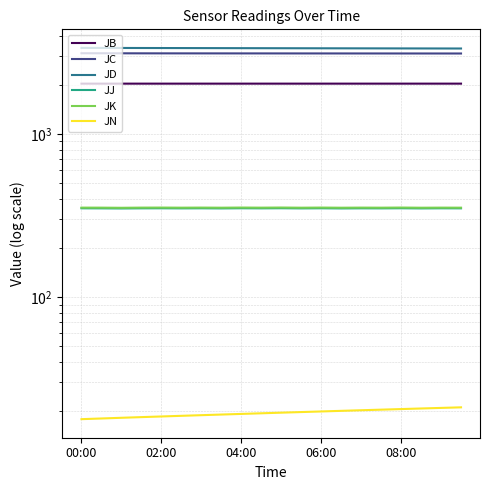

What is the label of the 9th point from the left?

04:00